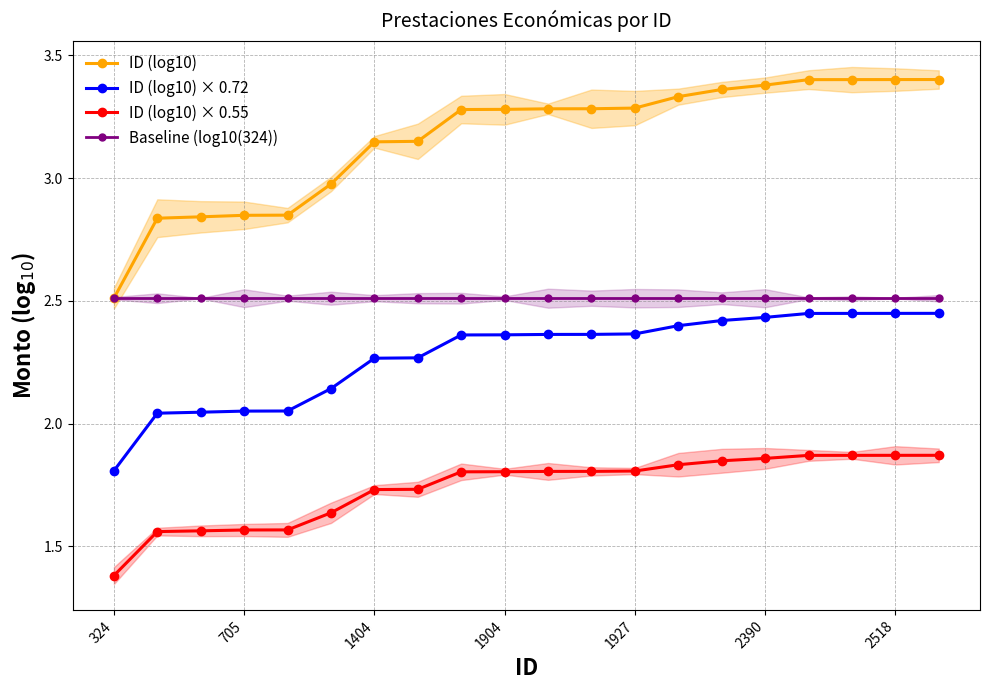

Read the Baseline (log10(324)) value at 17.

2.5